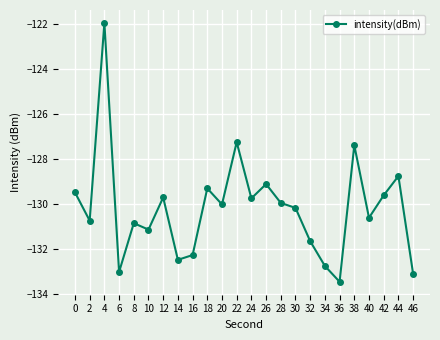

Where is the first local maximum?

4